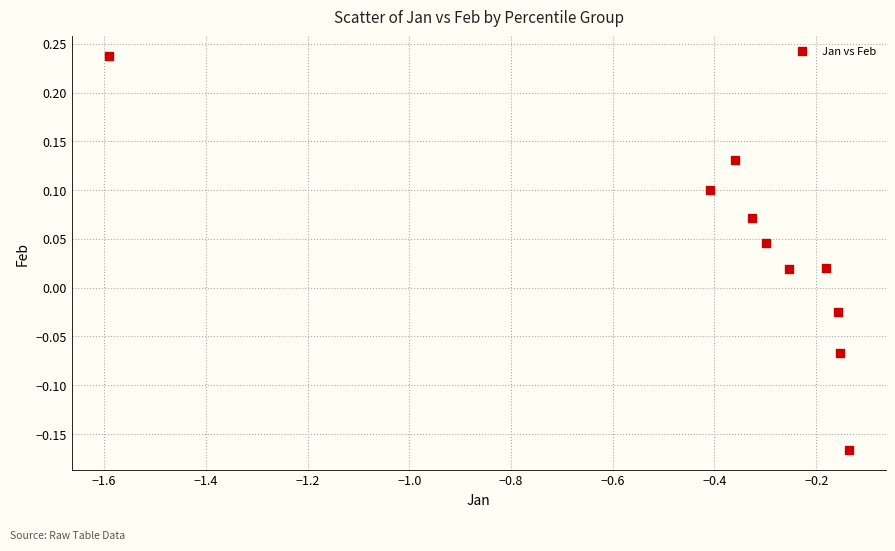

What is the average X value?

-0.4